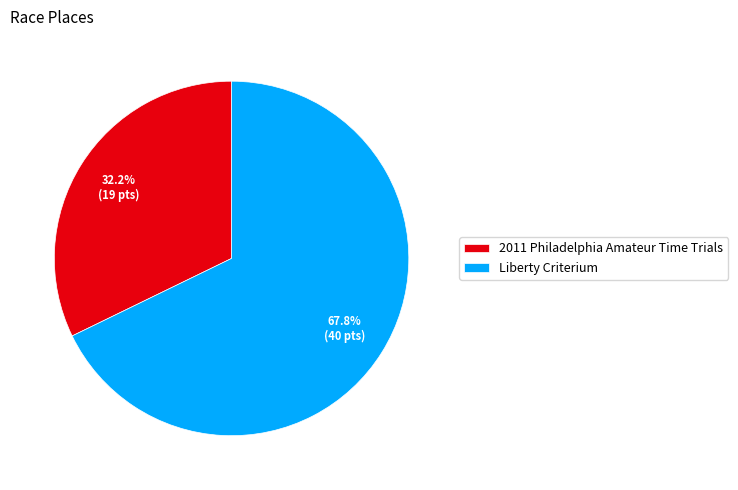

Is it true that Liberty Criterium is 53% of the pie?

False